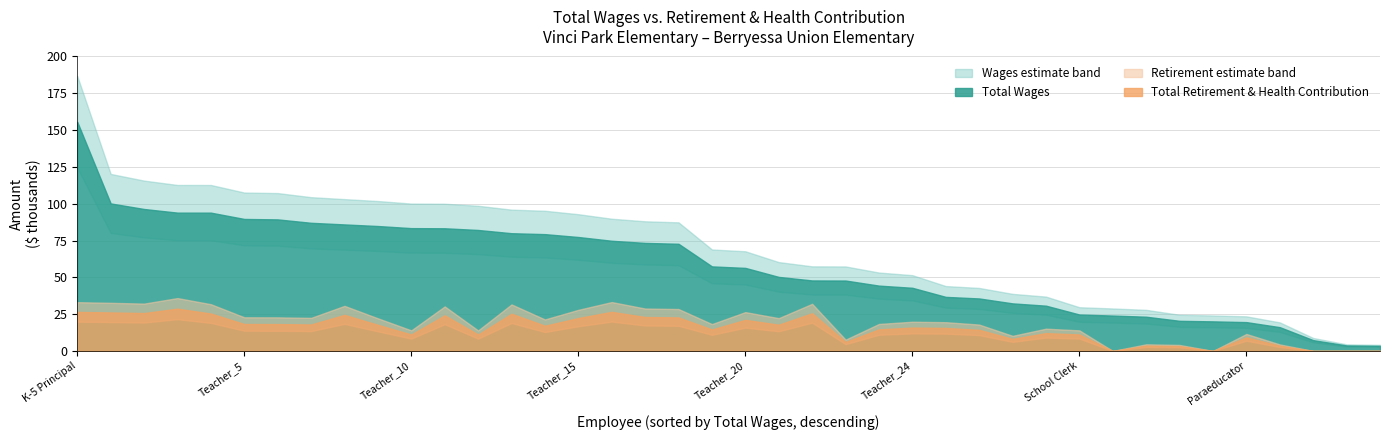

Where is total_retirement nearest to the value 14364?

27